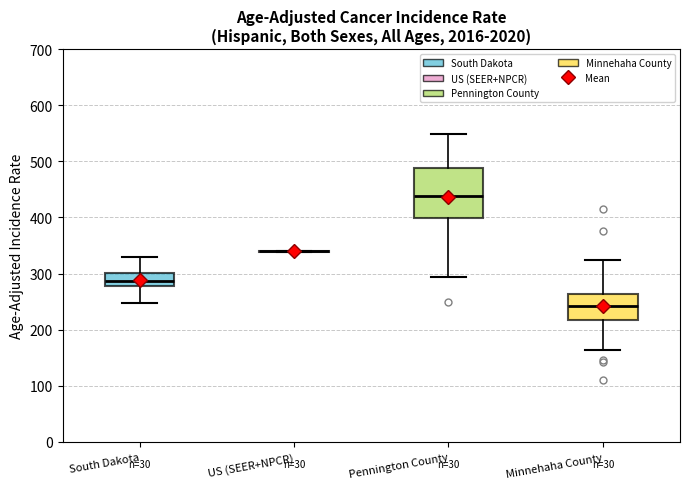

Reading left to right, transcribe this box plot: for each box, give where its median line is, the range the box spans, and where its two whiskers end, as read against the y-axis. The values are not printed on the chart, so give them approximately, as read against the axis.

South Dakota: median 290, box 280 to 300, whiskers 250 to 330
US (SEER+NPCR): box collapsed to a line at 340, whiskers 340 to 340
Pennington County: median 440, box 400 to 490, whiskers 290 to 550
Minnehaha County: median 240, box 220 to 260, whiskers 160 to 320